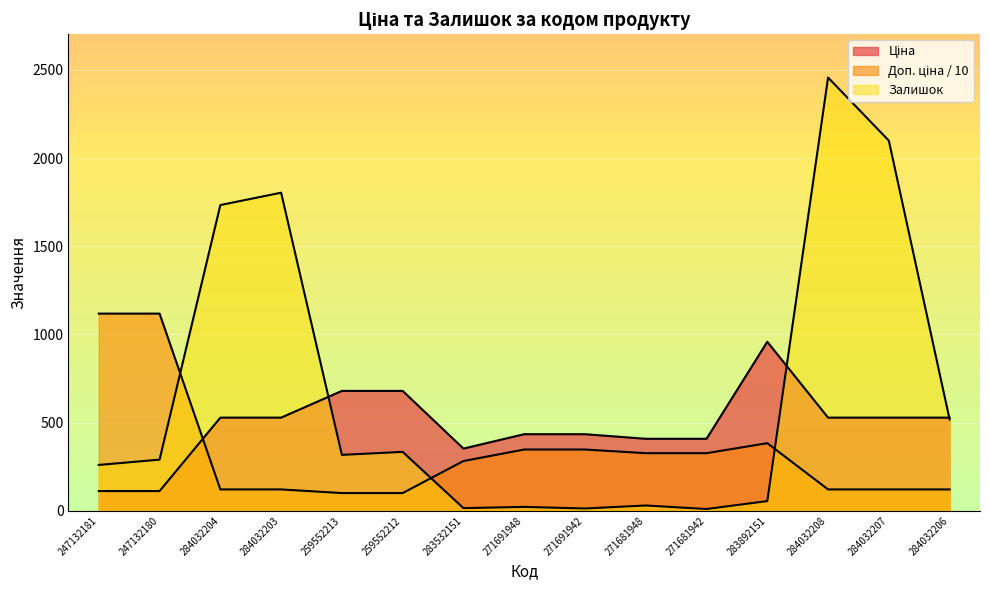

What is the average value of the Ціна series?

481.4